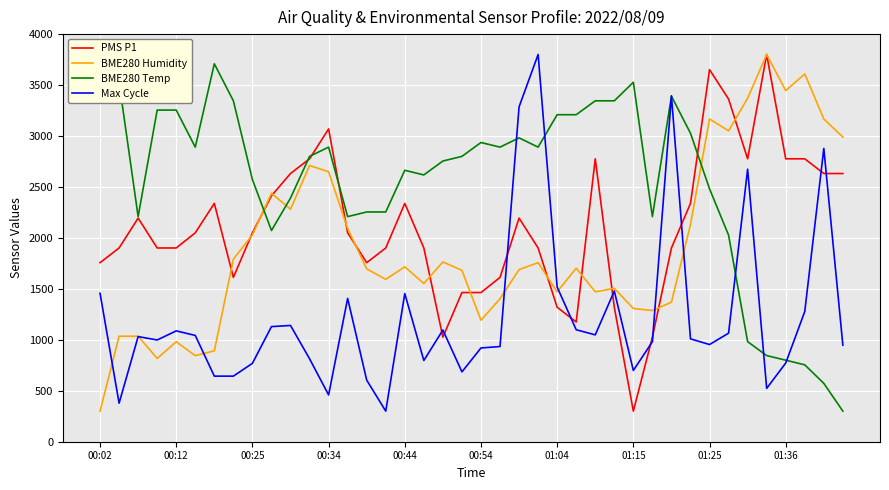

Which series has the largest total across all categories?

BME280 Temp